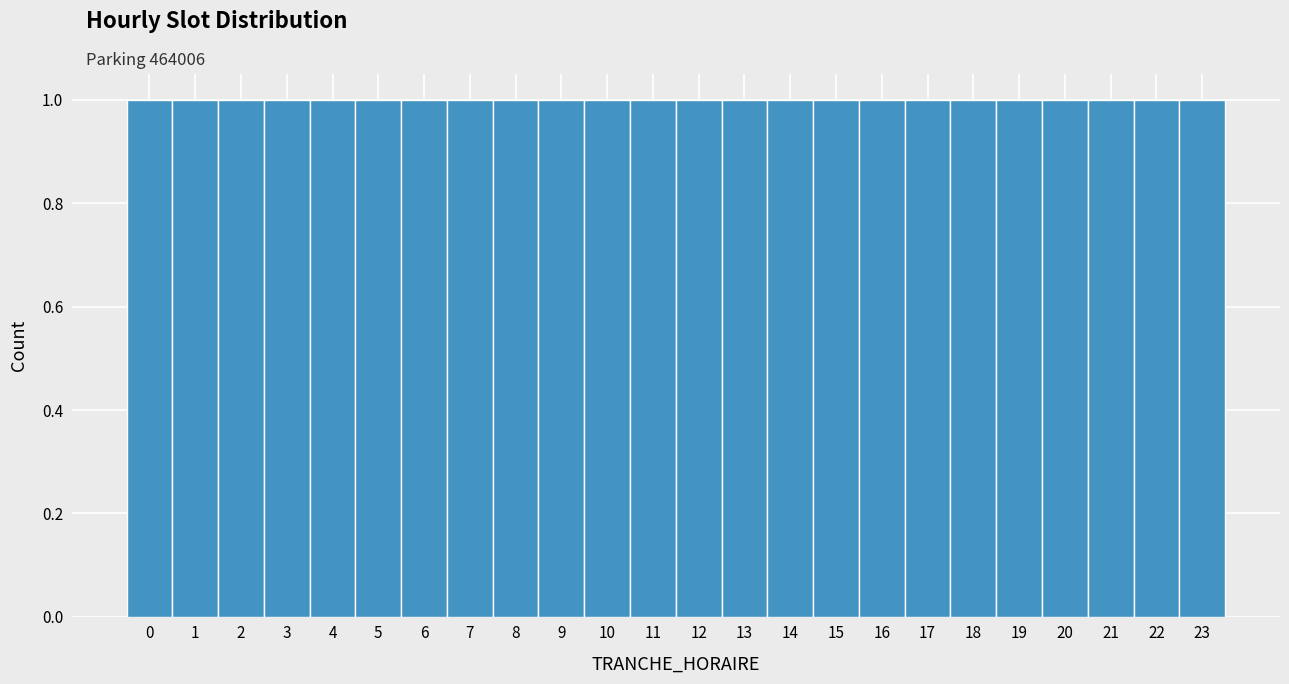

How tall is the bar that spans 18.5 to 19.5 on the x-axis? The values are not printed on the chart, so give them approximately, as read against the axis.

1